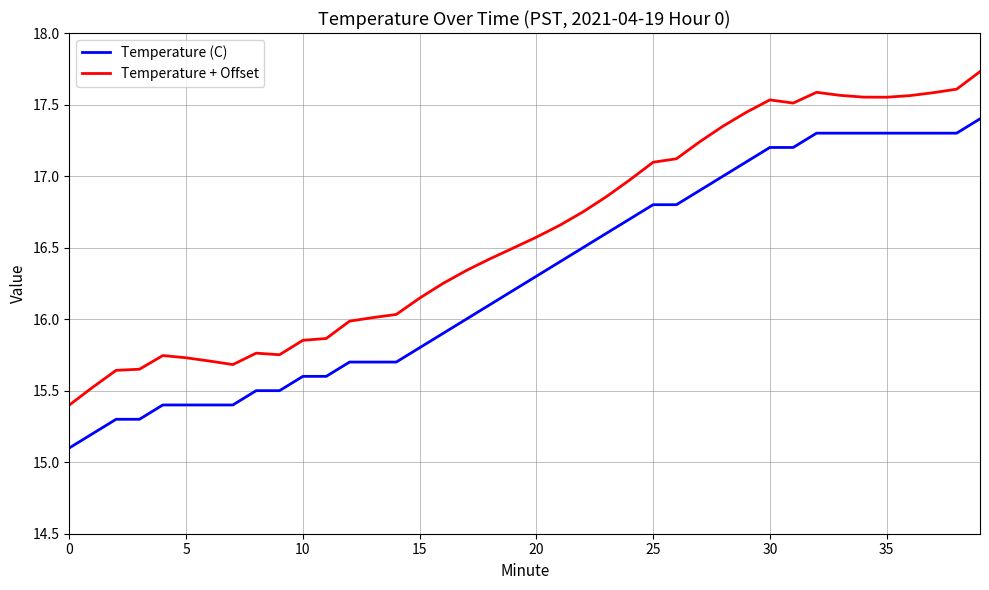

What is the maximum value for Temperature + Offset?

17.7